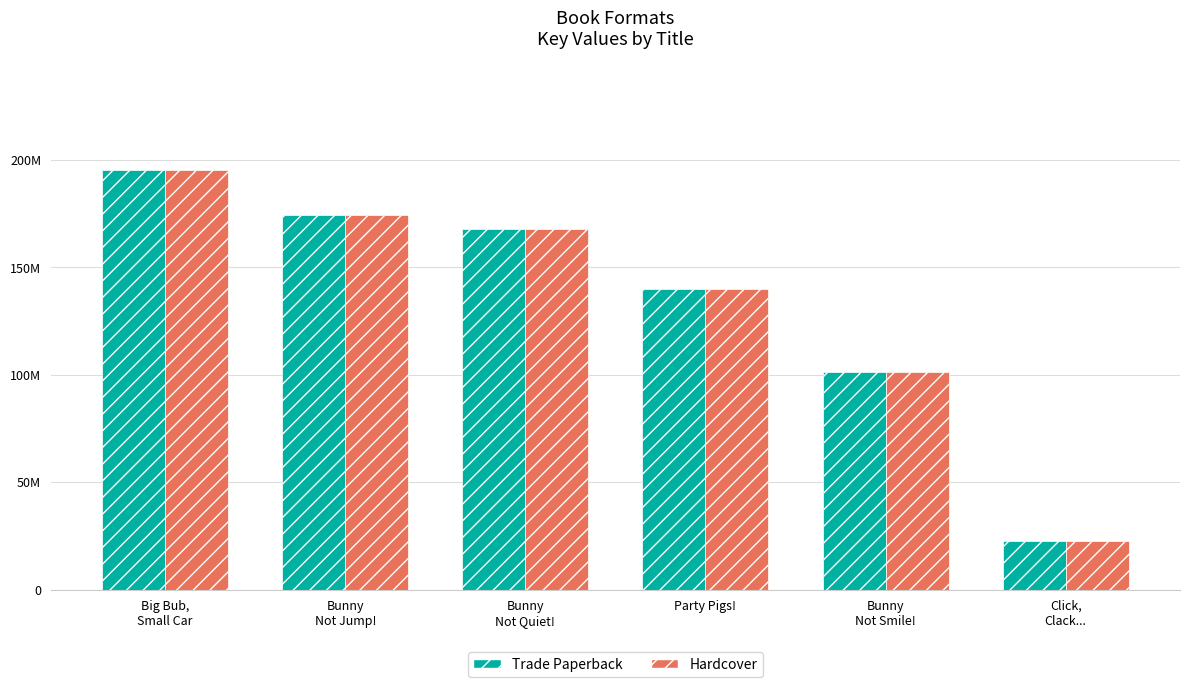

What is the sum of all Trade Paperback values?

801135546